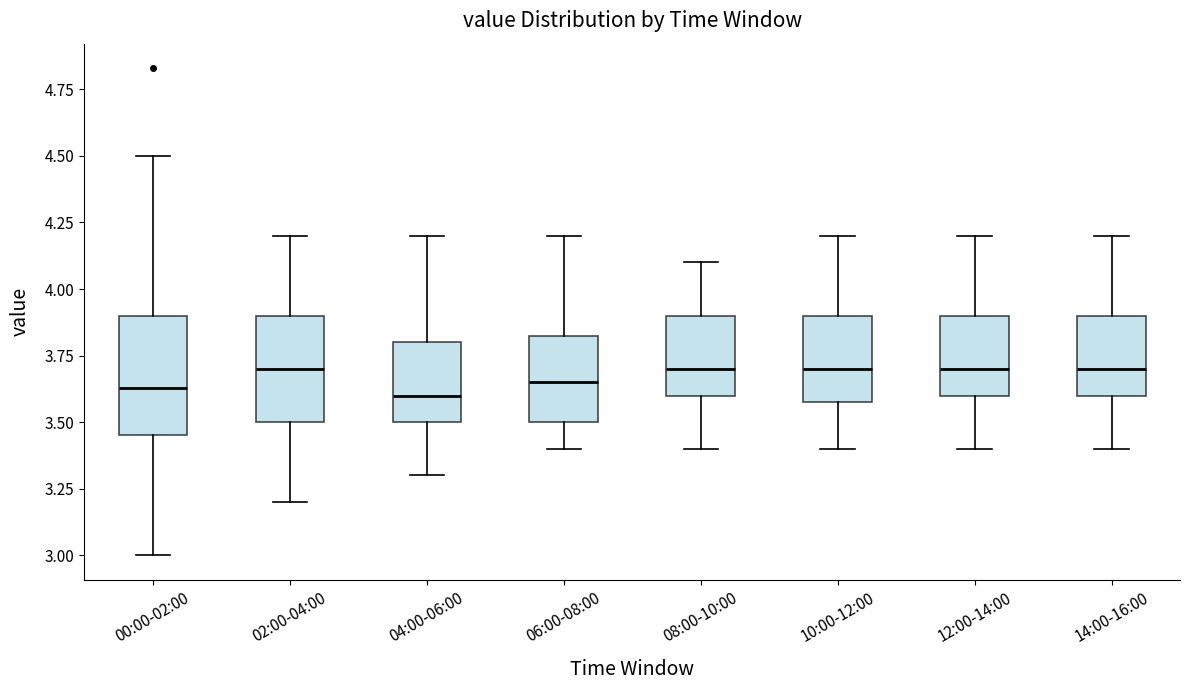

Reading left to right, read every box against the y-axis: the position of its median line, the range the box covers, and the ends of its whiskers. The values are not printed on the chart, so give them approximately, as read against the axis.

00:00-02:00: median 3.65, box 3.45 to 3.90, whiskers 3.00 to 4.50
02:00-04:00: median 3.70, box 3.50 to 3.90, whiskers 3.20 to 4.20
04:00-06:00: median 3.60, box 3.50 to 3.80, whiskers 3.30 to 4.20
06:00-08:00: median 3.65, box 3.50 to 3.85, whiskers 3.40 to 4.20
08:00-10:00: median 3.70, box 3.60 to 3.90, whiskers 3.40 to 4.10
10:00-12:00: median 3.70, box 3.60 to 3.90, whiskers 3.40 to 4.20
12:00-14:00: median 3.70, box 3.60 to 3.90, whiskers 3.40 to 4.20
14:00-16:00: median 3.70, box 3.60 to 3.90, whiskers 3.40 to 4.20